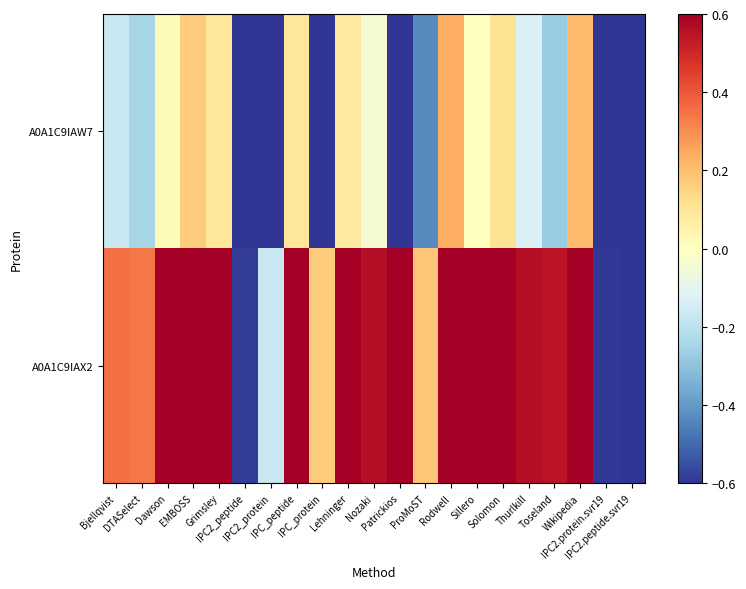

Reading right to left, what are all the values shown in this chart?

A0A1C9IAW7: IPC2.peptide.svr19=-2.1	IPC2.protein.svr19=-0.7	Wikipedia=0.2	Toseland=-0.3	Thurlkill=-0.1	Solomon=0.1	Sillero=0.0	Rodwell=0.2	ProMoST=-0.4	Patrickios=-2.4	Nozaki=-0.0	Lehninger=0.1	IPC_protein=-0.7	IPC_peptide=0.1	IPC2_protein=-0.8	IPC2_peptide=-1.0	Grimsley=0.1	EMBOSS=0.2	Dawson=0.0	DTASelect=-0.2	Bjellqvist=-0.2
A0A1C9IAX2: IPC2.peptide.svr19=-1.4	IPC2.protein.svr19=-0.6	Wikipedia=0.9	Toseland=0.5	Thurlkill=0.6	Solomon=0.7	Sillero=0.6	Rodwell=1.1	ProMoST=0.2	Patrickios=0.8	Nozaki=0.6	Lehninger=0.7	IPC_protein=0.2	IPC_peptide=0.7	IPC2_protein=-0.2	IPC2_peptide=-0.6	Grimsley=0.7	EMBOSS=0.9	Dawson=0.7	DTASelect=0.3	Bjellqvist=0.4